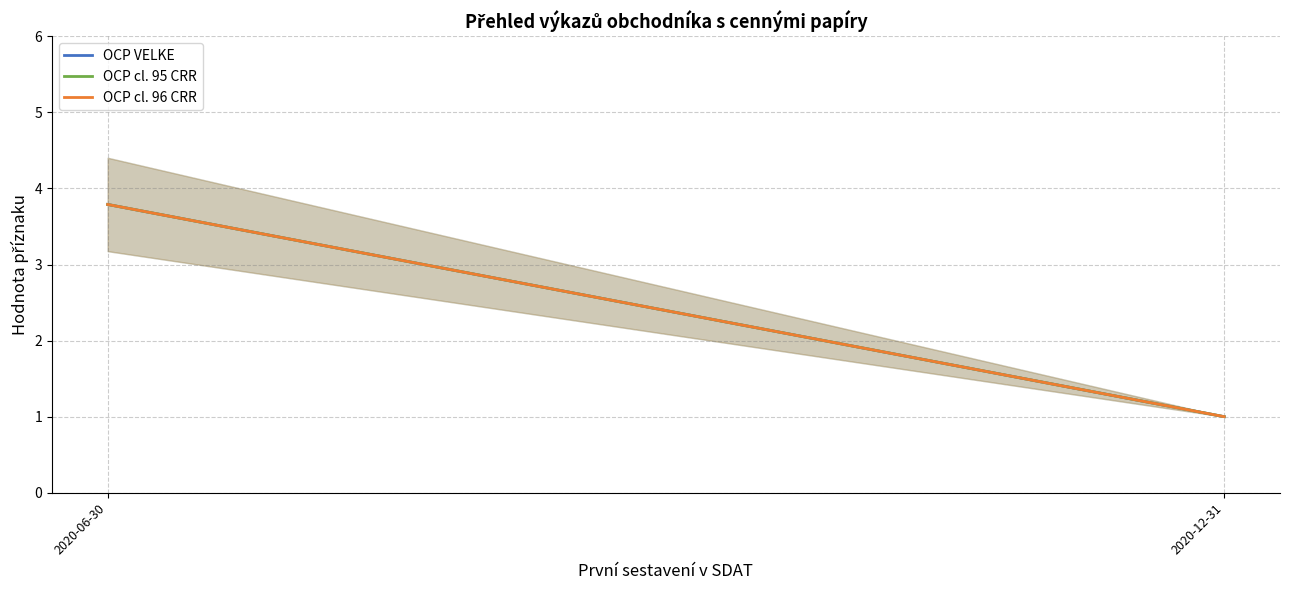

What is the difference between the OCP VELKE values at 2020-06-30 and 2020-12-31?

2.8